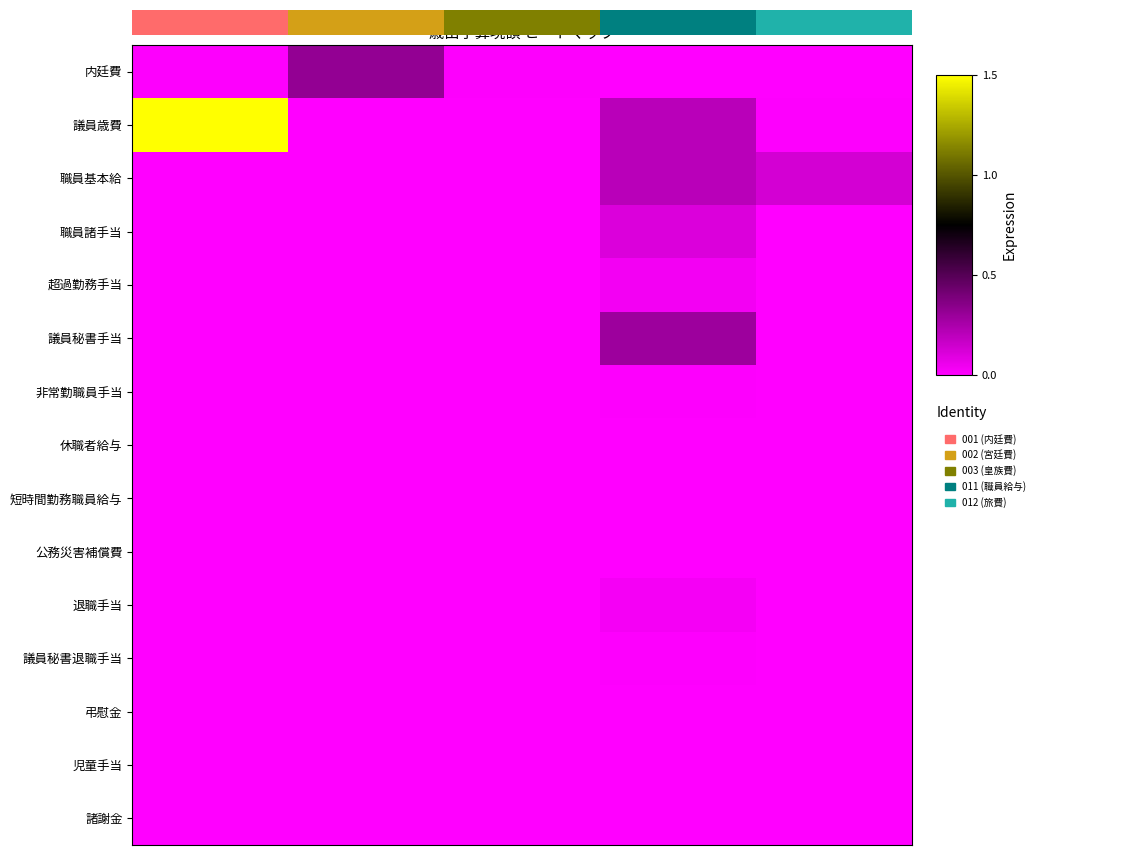

Count the number of data series in this chart.

15